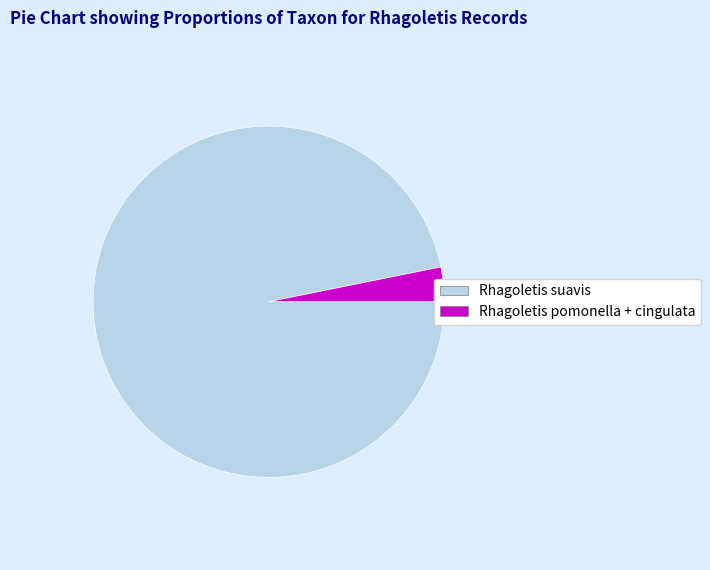

Which slice is the smallest?

Rhagoletis pomonella + cingulata